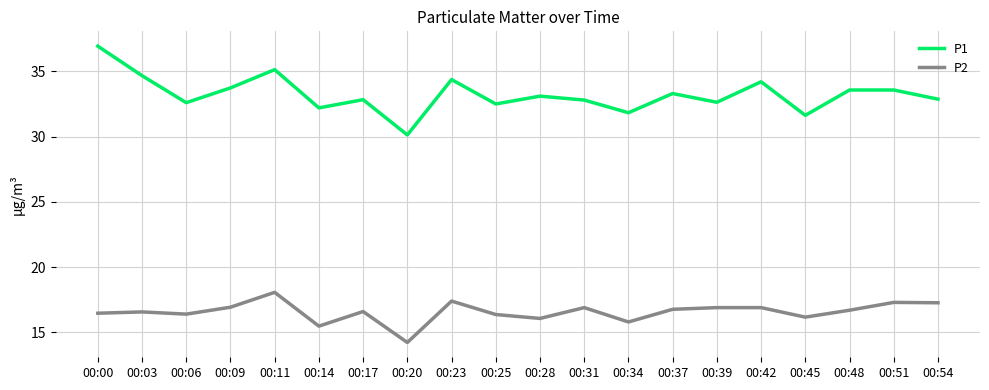

Which series has the largest range (max minus min)?

P1